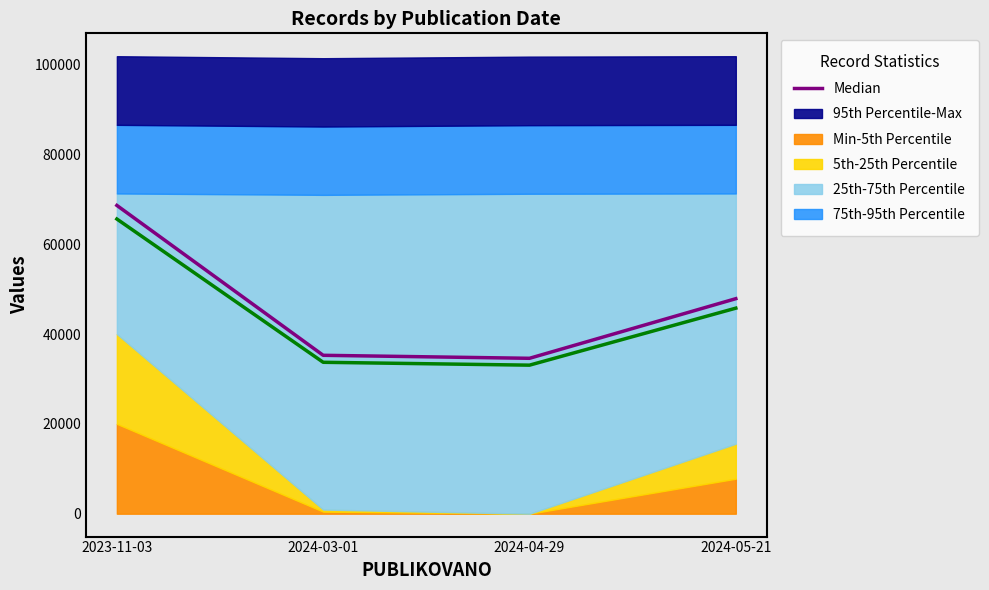

How many lines are shown in the chart?

2